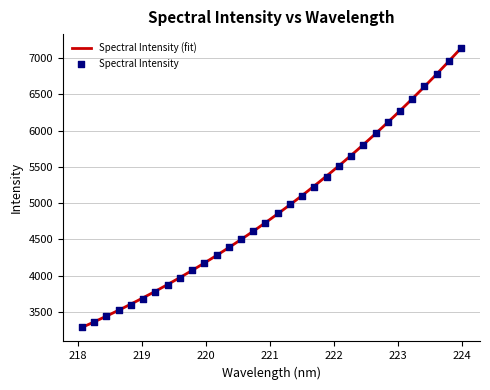

What is the ratio of the value at 223.408 to the value at 219.9712?

1.6